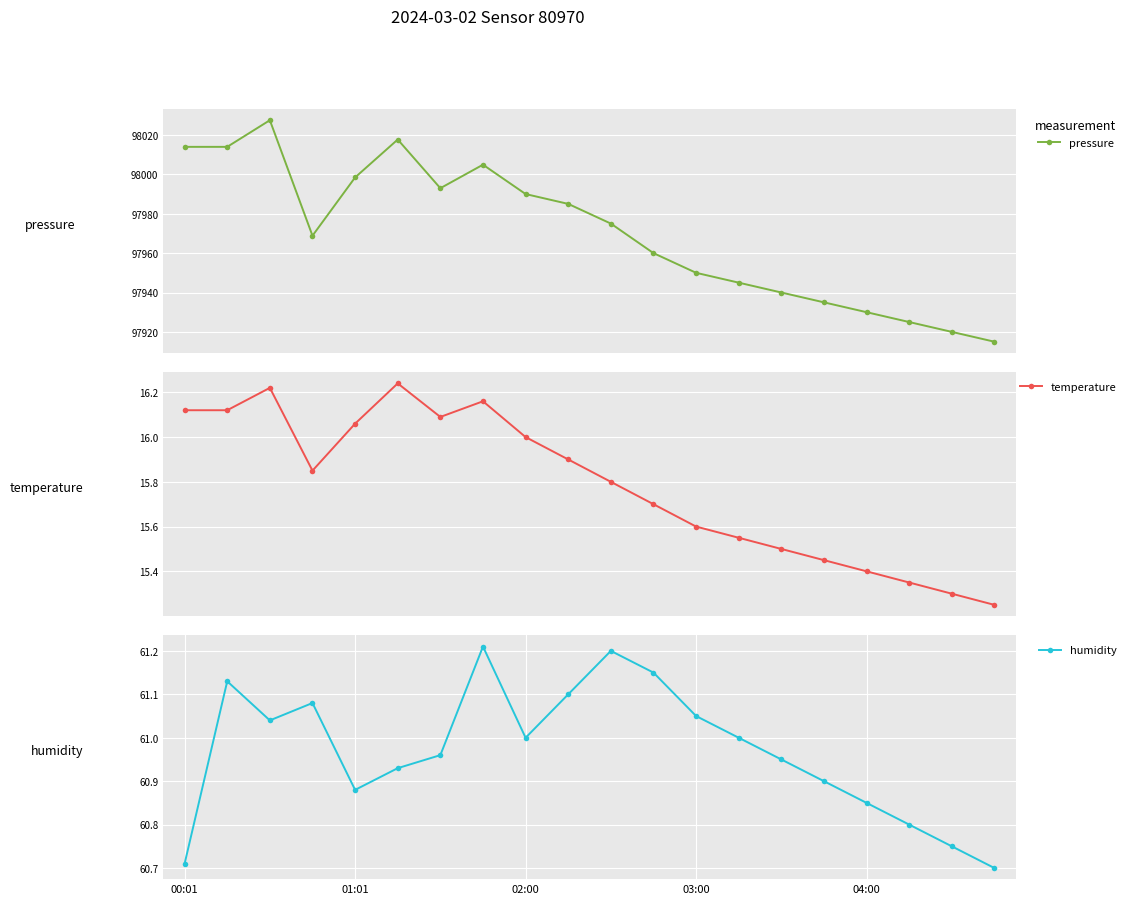

In humidity, how many points are lower than both neighbors (excluding endpoints)?

3